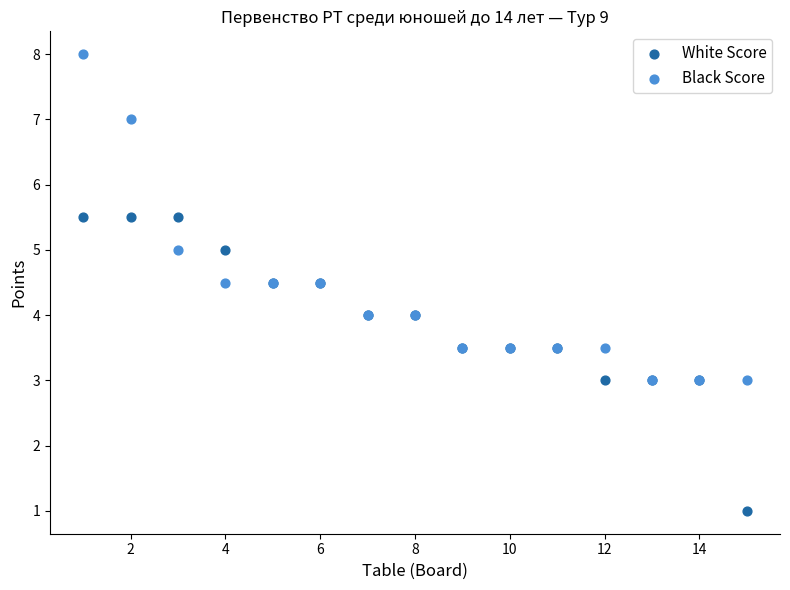

What are all the series names shown in the legend?

White Score, Black Score